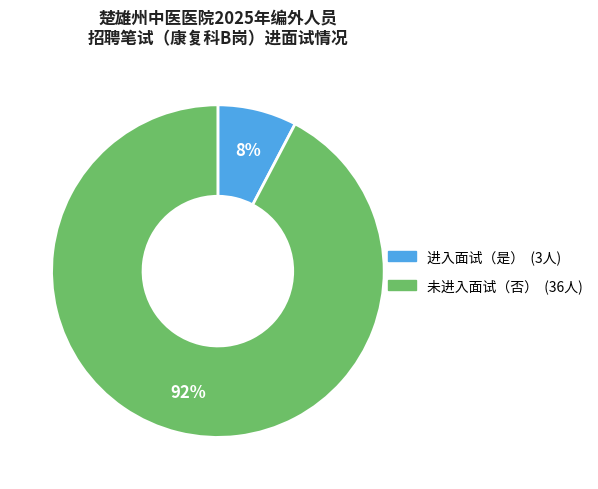

Is there any slice that represents more than half of the pie?

Yes